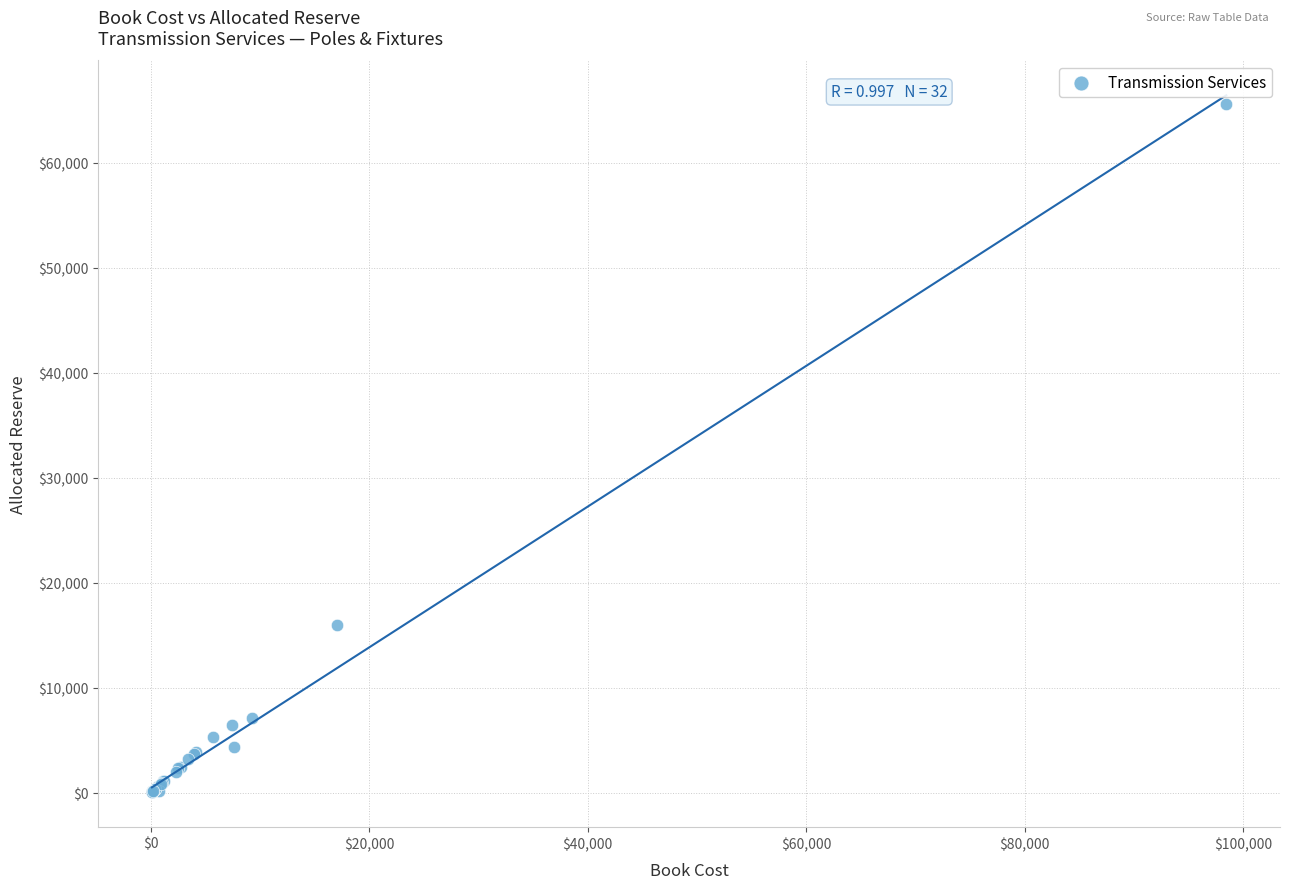

What Y value in the scatter plot is closest to 32842?

16033.9